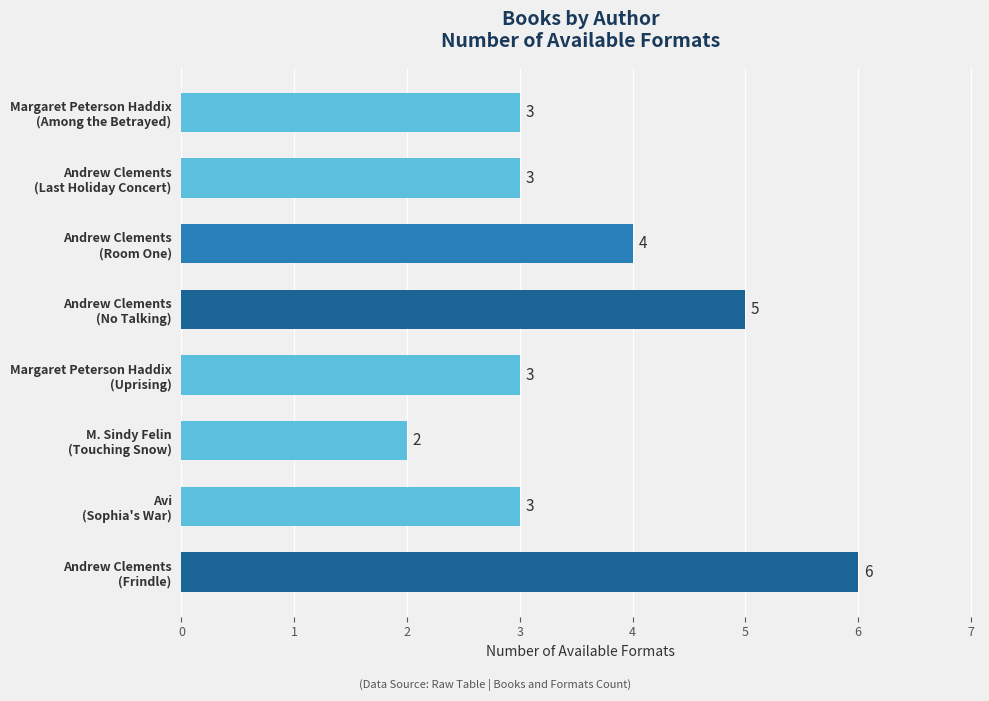

How many values are between 3 and 5?

6